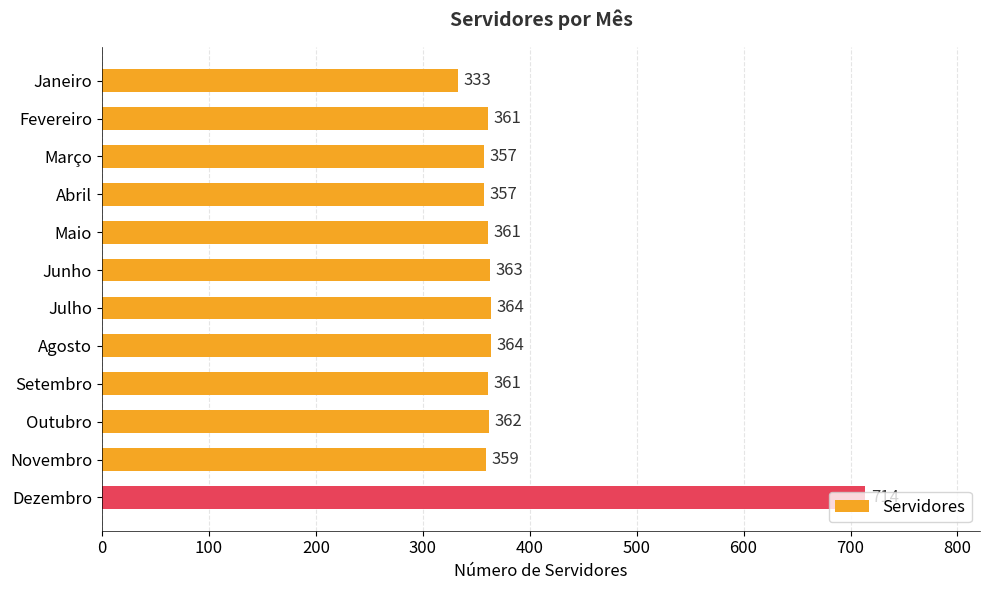

Approximately how many times larger is the value at Janeiro compared to Junho?

0.9